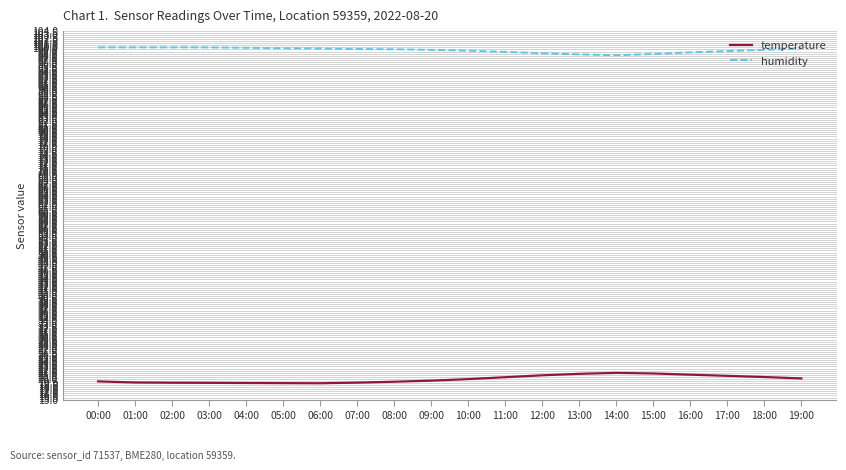

Rank the series by their maximum value, from highest to lowest.

humidity, temperature